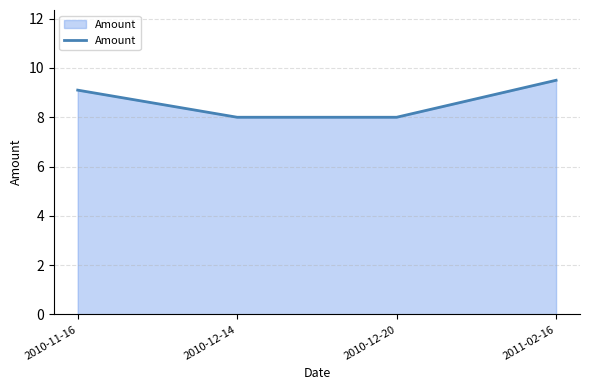

What is the sum of the values at 2011-02-16 and 2010-12-20?

17.5